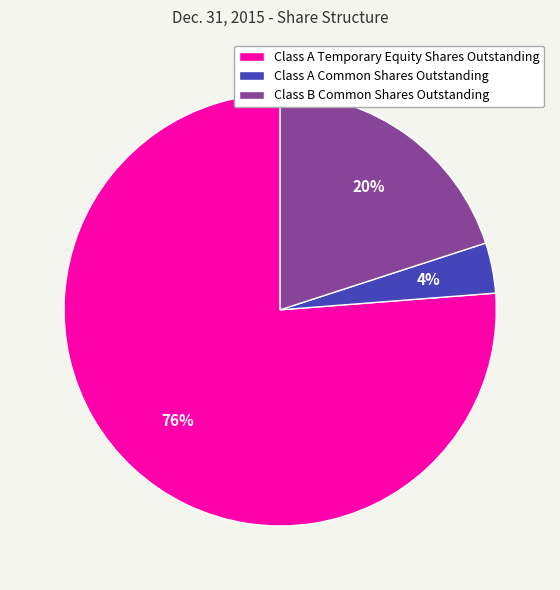

True or false: Class A Temporary Equity Shares Outstanding accounts for 76% of the total.

True